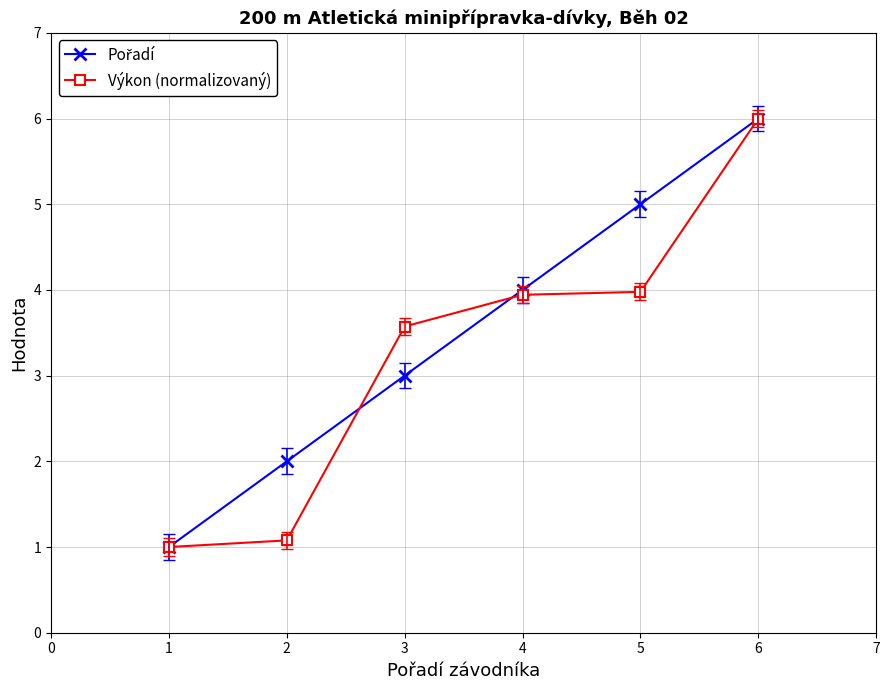

What is the smallest value displayed?

1.0